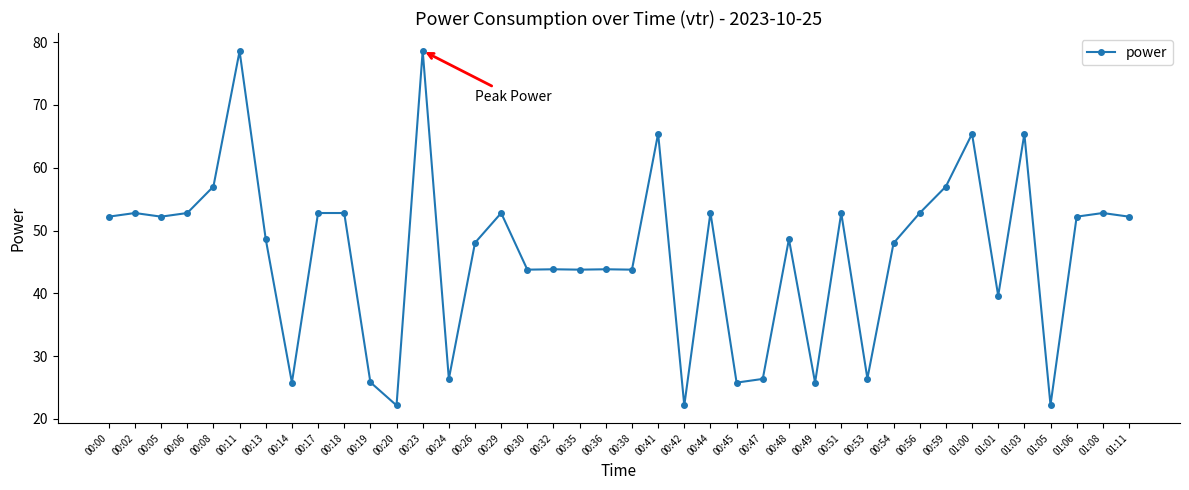

The value at 01:00 is 31.5. True or false?

False